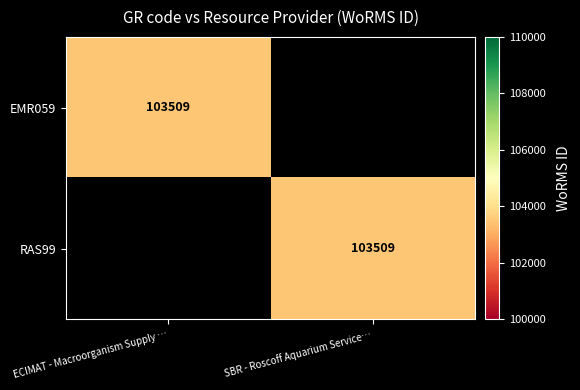

The value of RAS99 at SBR - Roscoff Aquarium Service… is 24383. True or false?

False